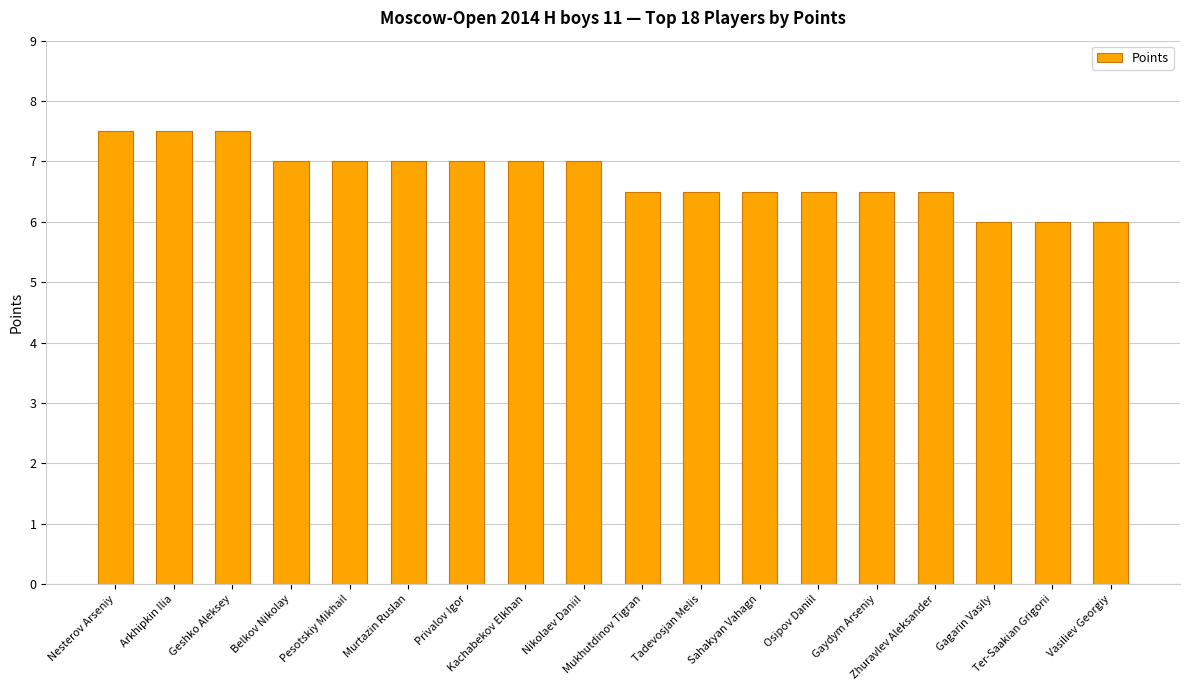

What is the maximum value shown in the chart?

7.5